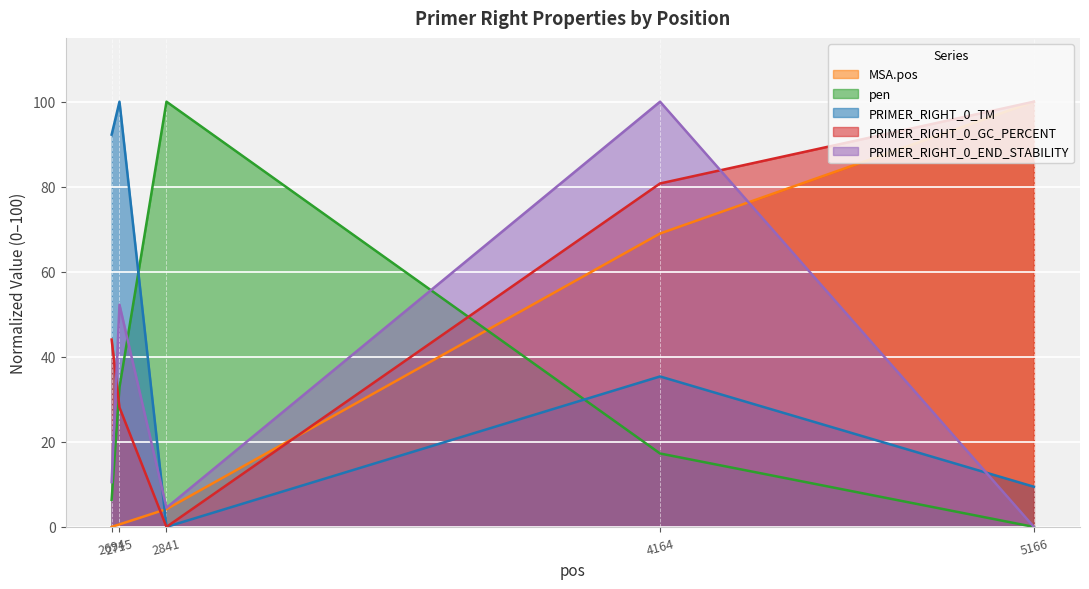

Between which two adjacent categories do PRIMER_RIGHT_0_TM and MSA.pos first intersect?

2715 and 2841